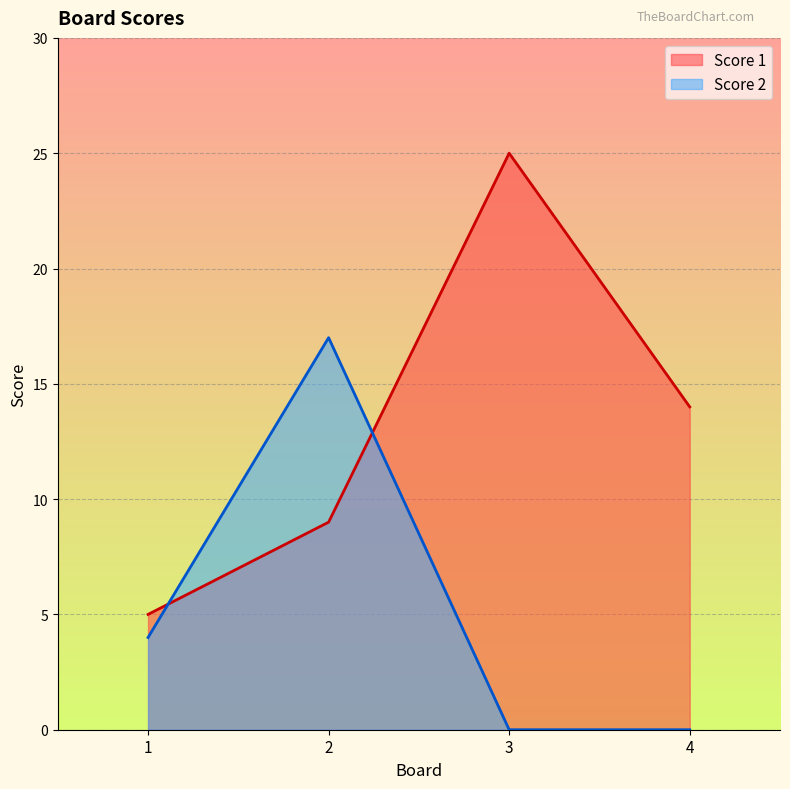

Which series has the largest total across all categories?

Score 1